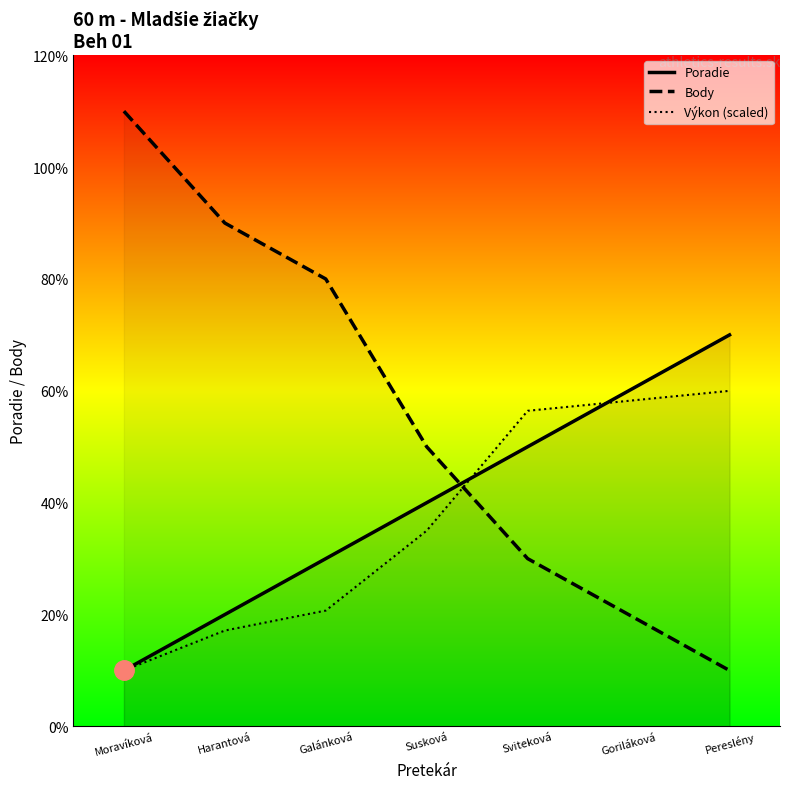

What is the label of the 3rd point from the right?

Sviteková